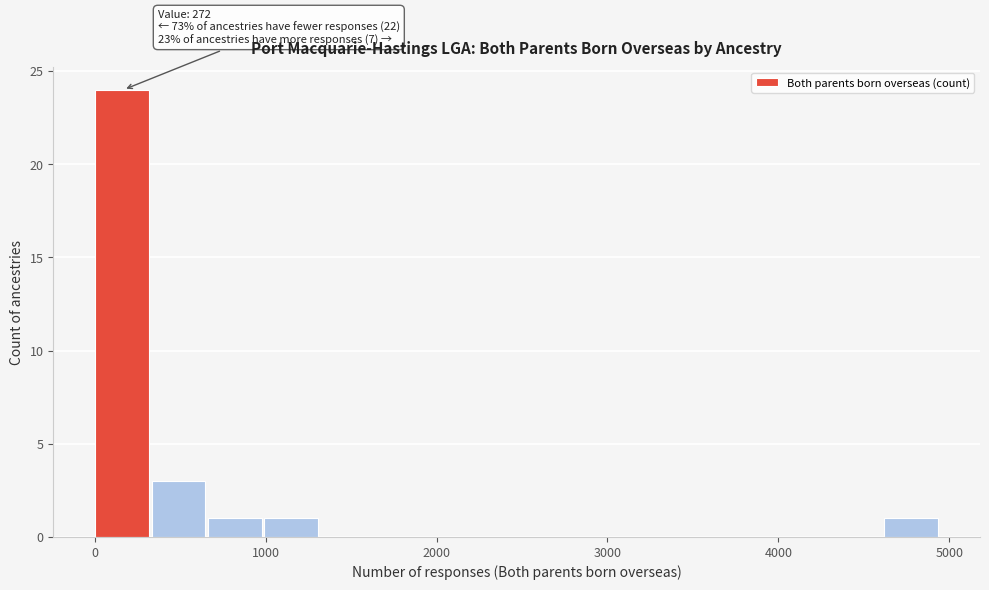

Read against the x-axis, roughly where is the centre of the tallest bar?

200